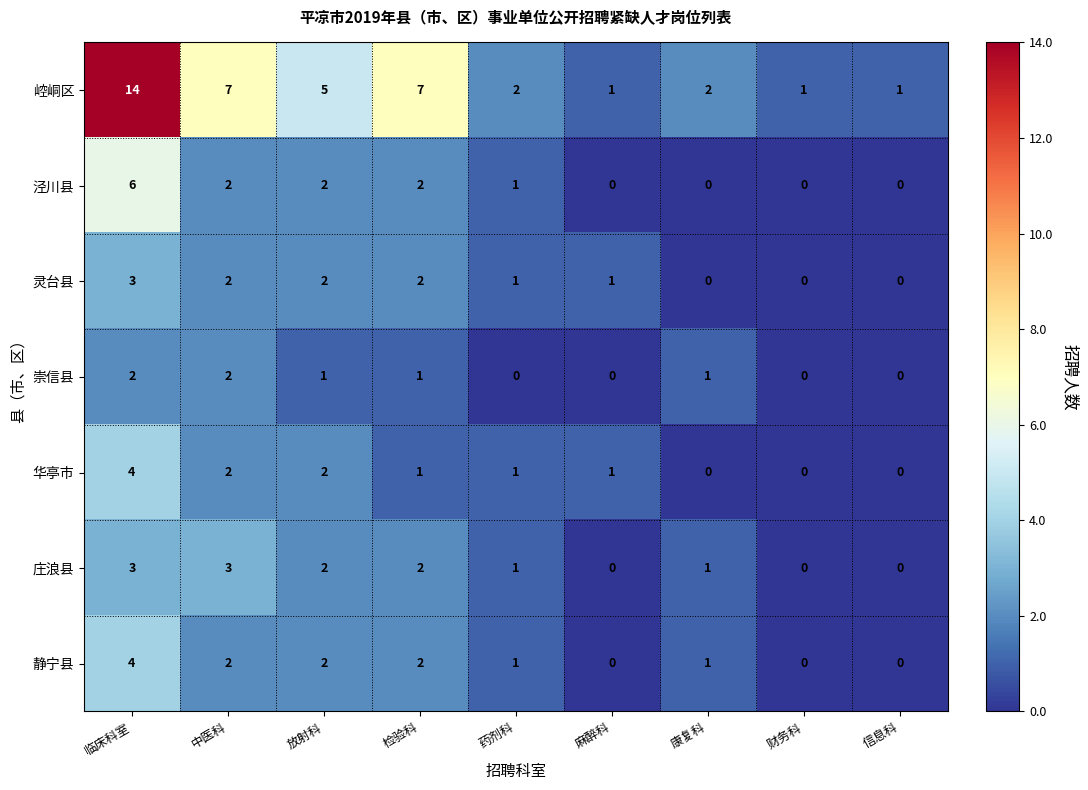

At which label does 华亭市 first exceed 1?

临床科室